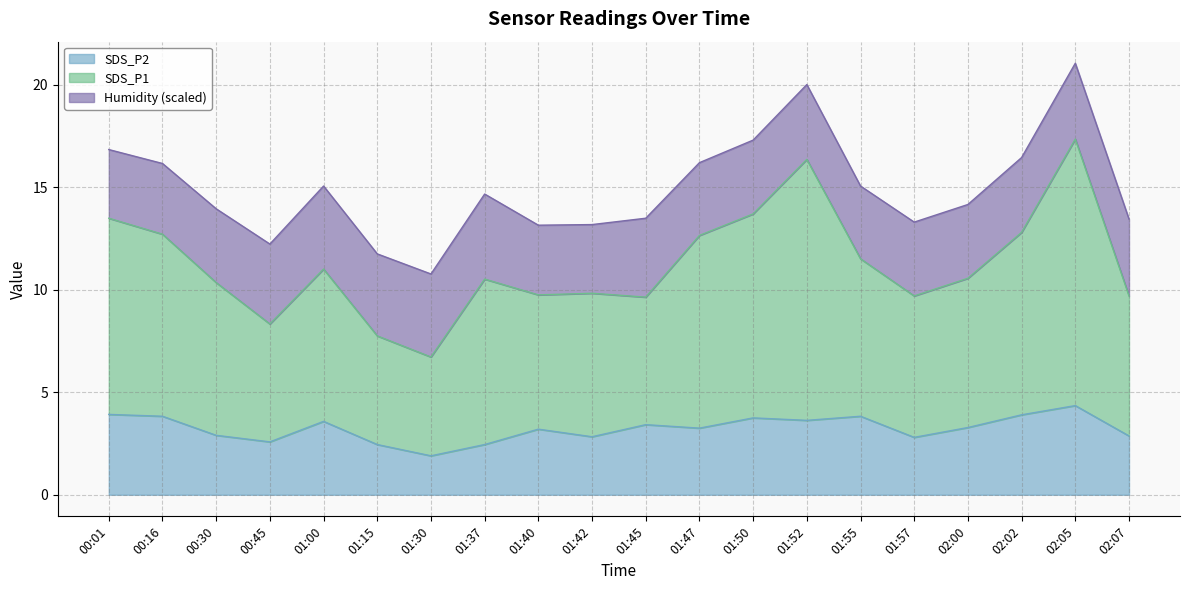

Which series changed the most between 01:50 and 01:57?

SDS_P1